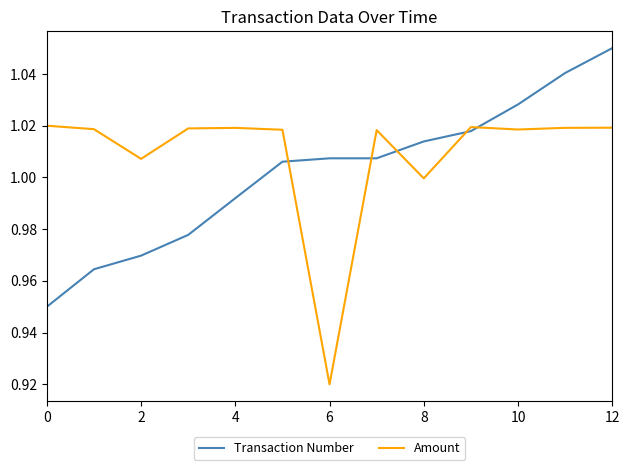

True or false: Amount and Transaction Number intersect in this chart.

True